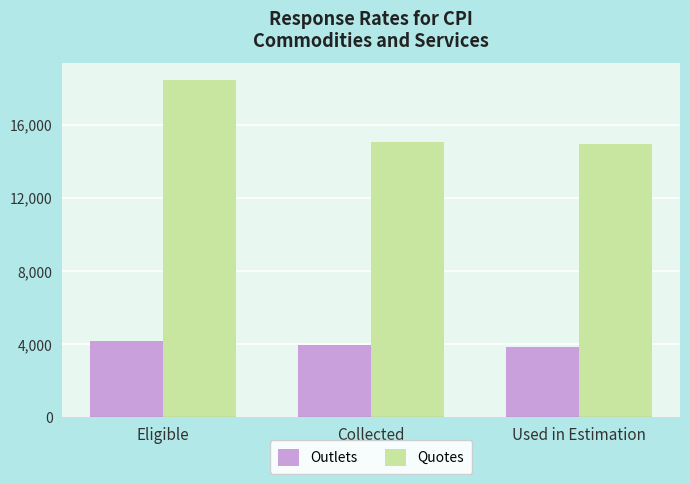

Which series changed the most between Eligible and Collected?

Quotes